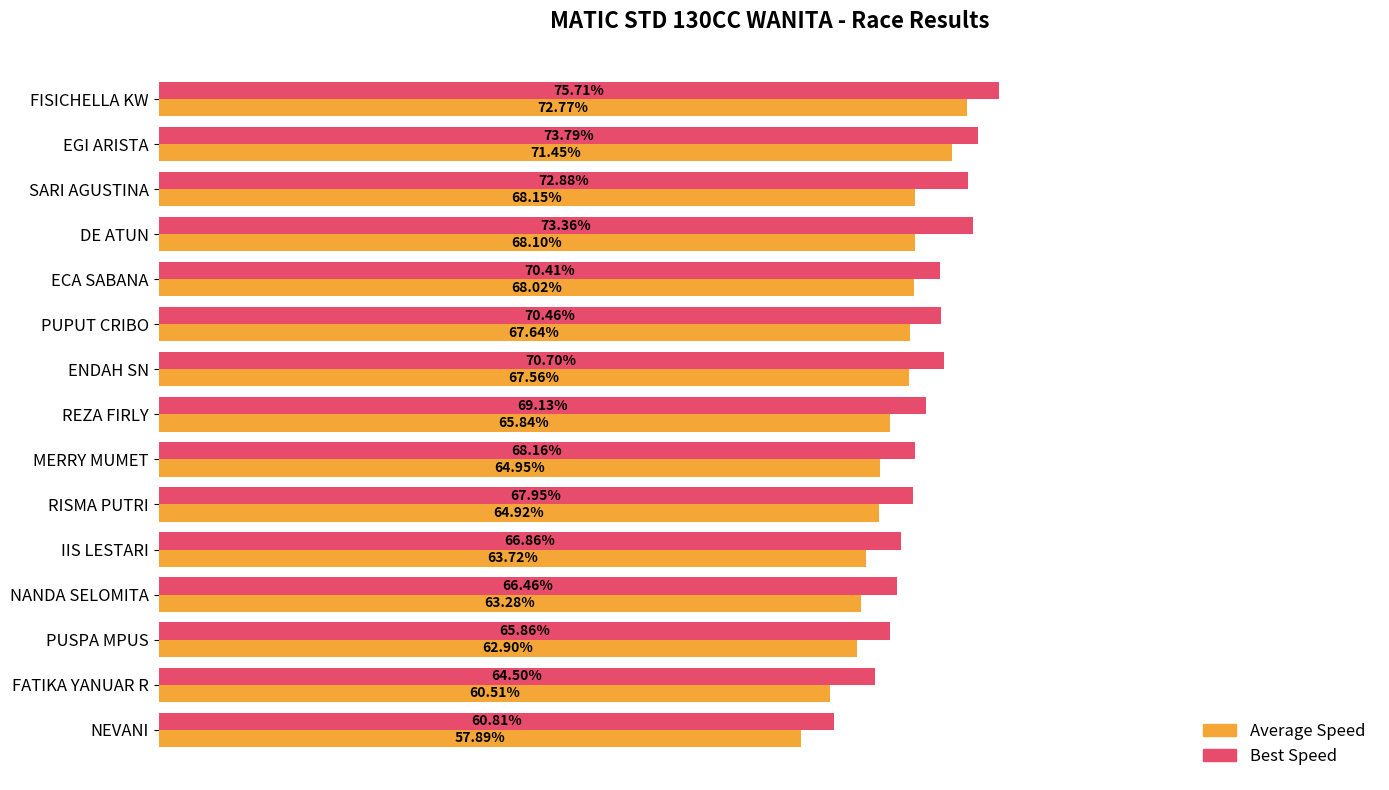

Between REZA FIRLY and NANDA SELOMITA, which series saw the biggest shift?

Best Speed